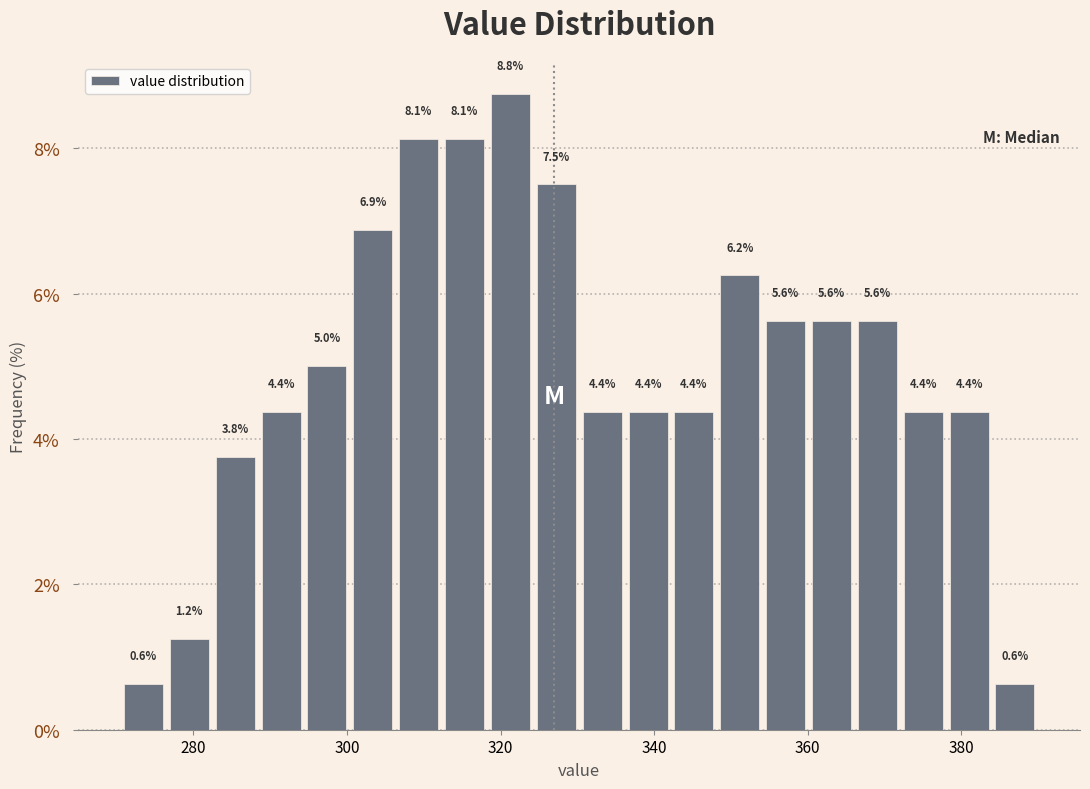

Read against the x-axis, roughly where is the centre of the tallest bar?

322